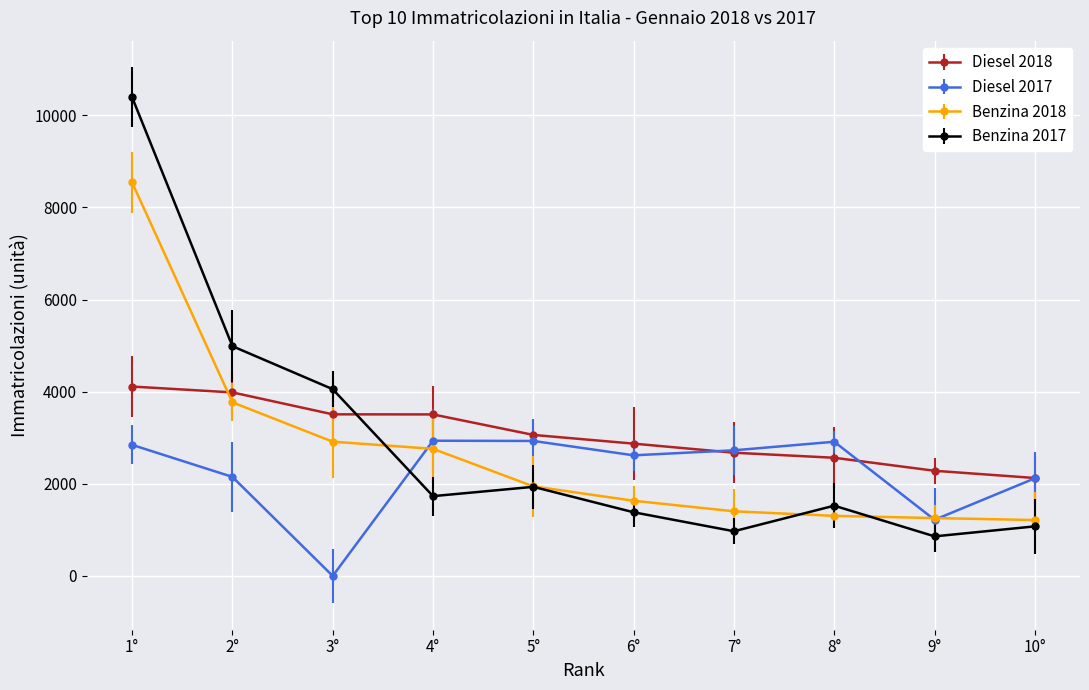

At which category does Diesel 2017 reach its first local valley?

3°